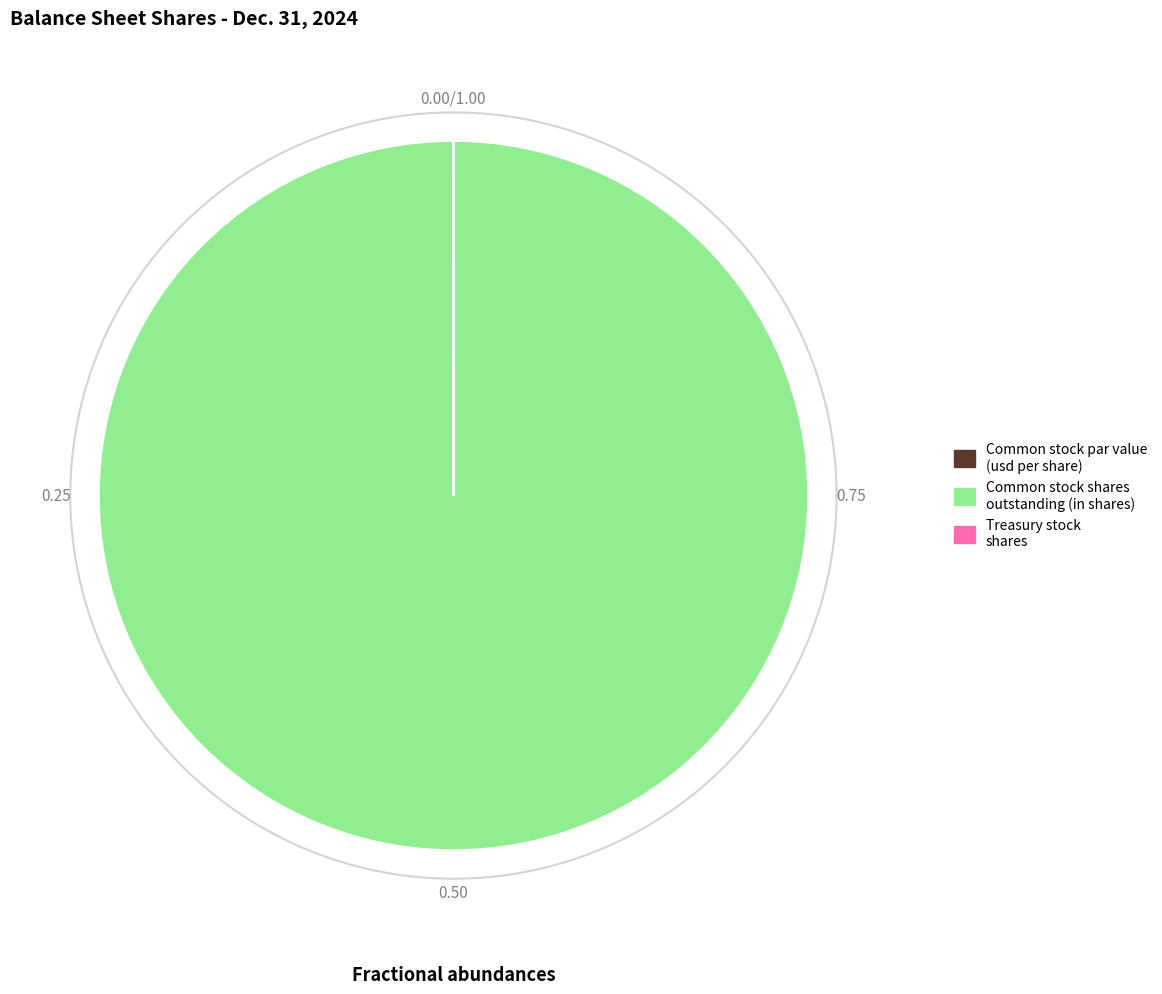

Which category has the biggest portion of the pie?

Common stock, shares outstanding (in shares)